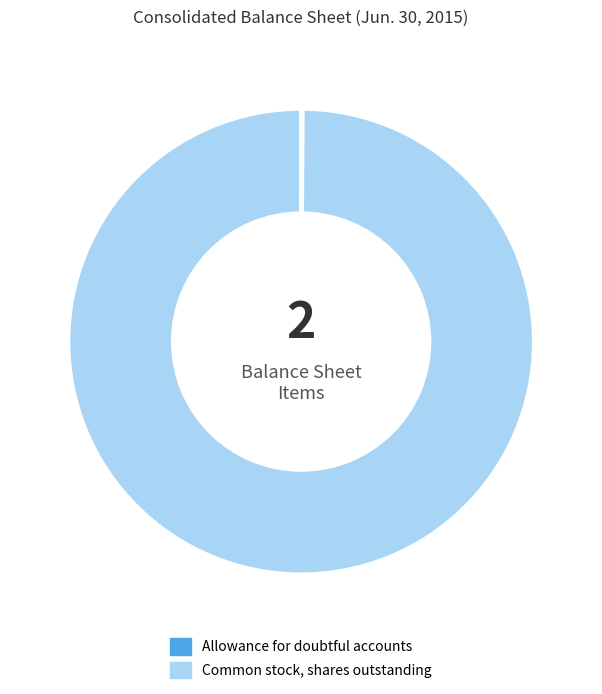

Which slice represents more than half of the pie?

Common stock, shares outstanding